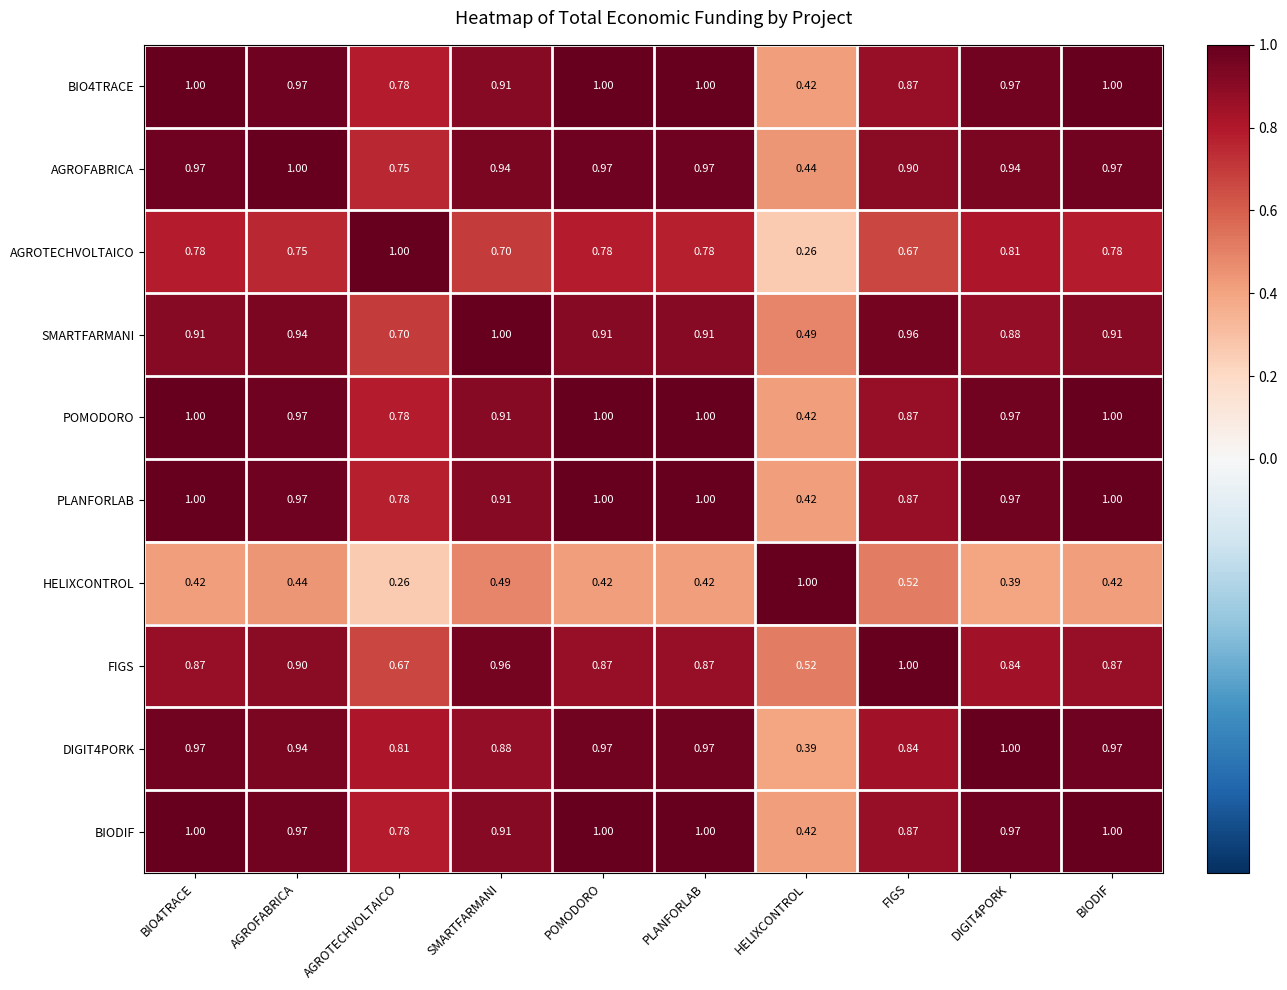

Is the value of FIGS at PLANFORLAB greater than the value of BIODIF at SMARTFARMANI?

No